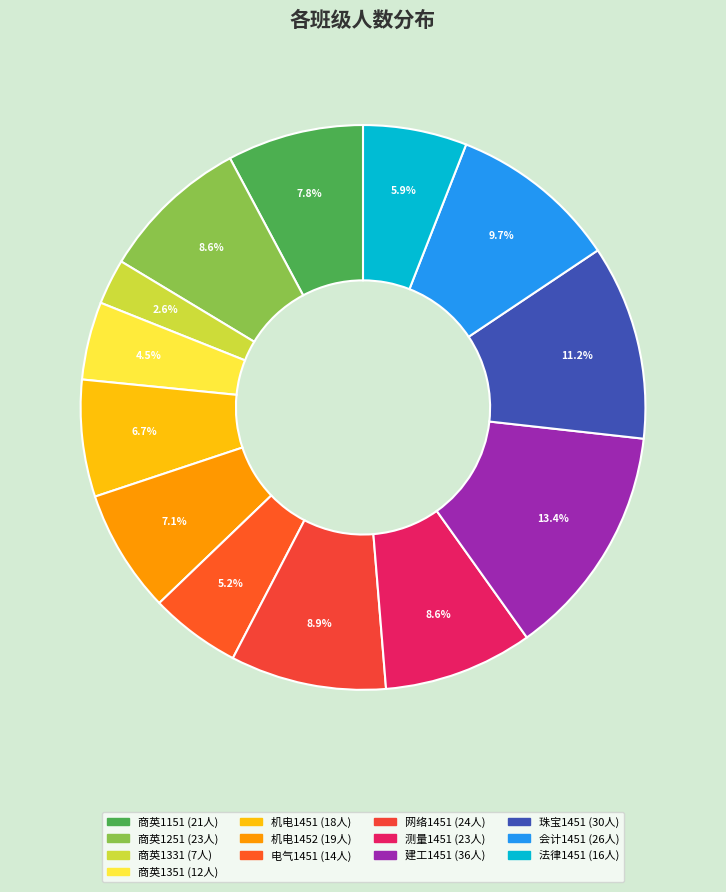

How many slices are in this pie chart?

13